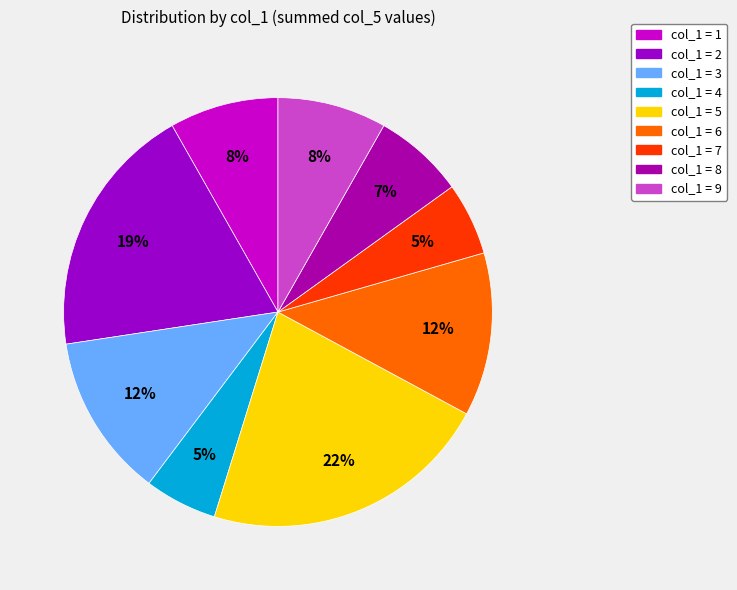

Count the number of slices in the pie.

9